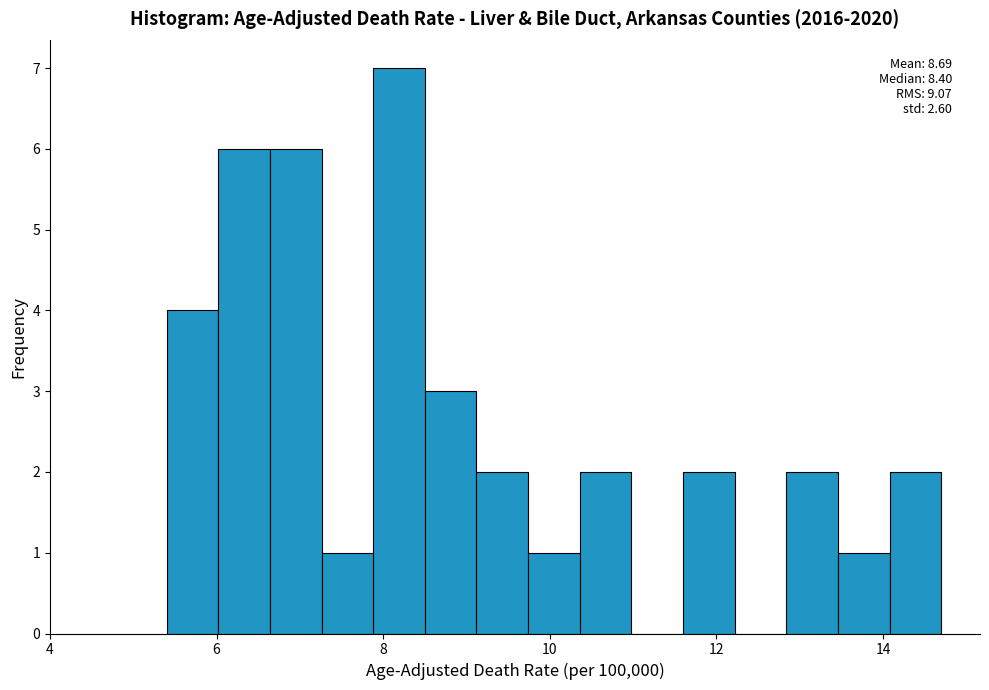

Around what value on the x-axis is the tallest bar? Give the approximate position of its centre, as read against the axis.

8.2